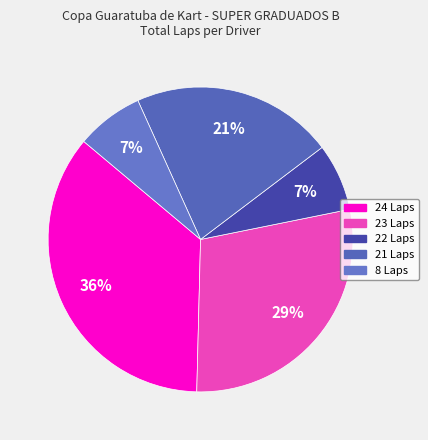

How many slices are in this pie chart?

5